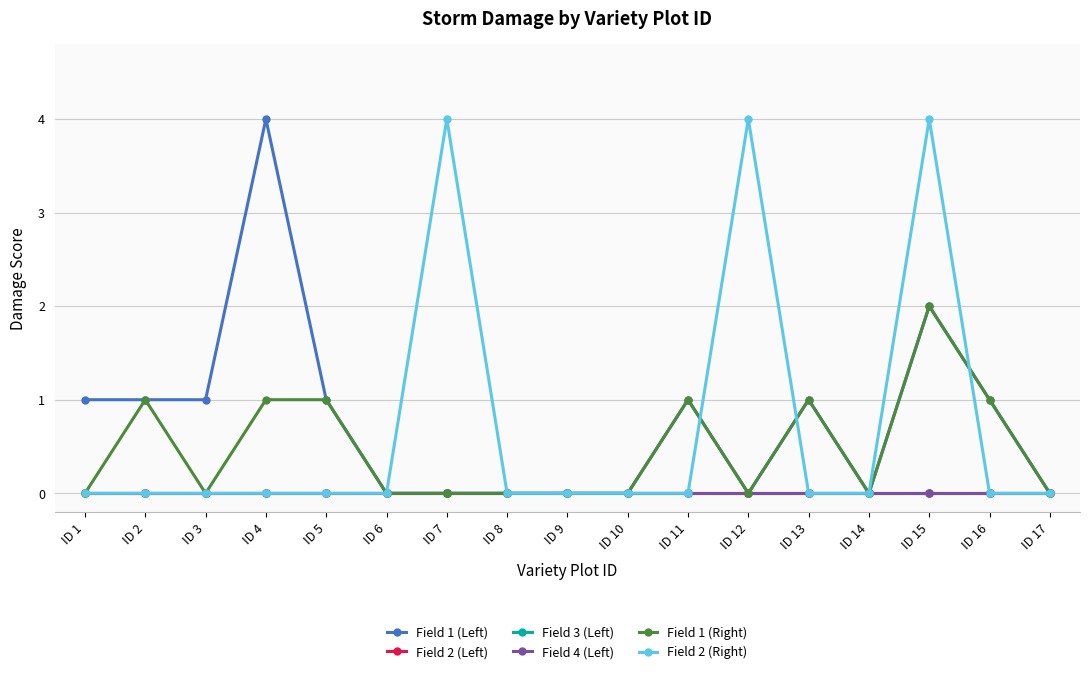

True or false: Field 3 (Left) and Field 2 (Right) intersect in this chart.

False